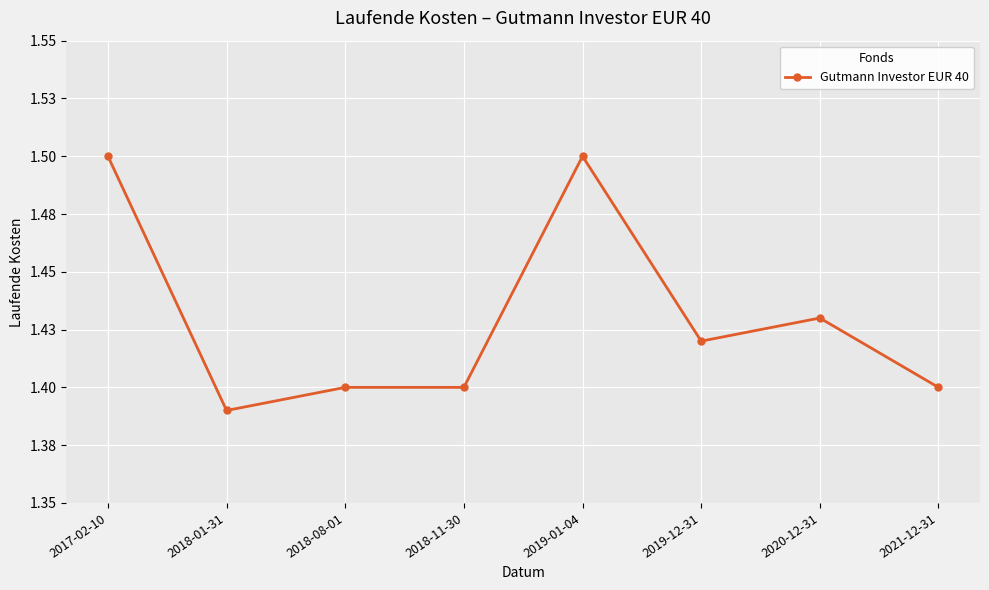

List the labels in order of value, smallest first.

2018-01-31, 2018-08-01, 2018-11-30, 2021-12-31, 2019-12-31, 2020-12-31, 2017-02-10, 2019-01-04